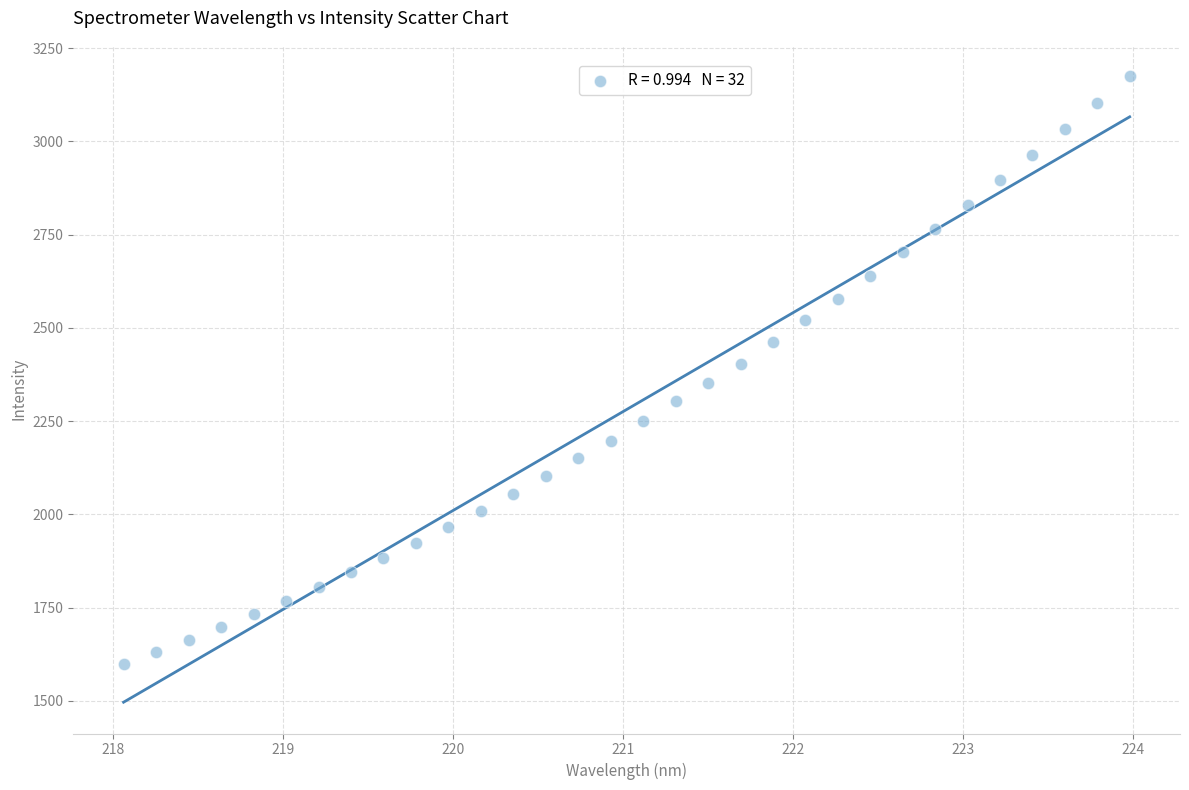

What is the range of X values (max minus min)?

5.9